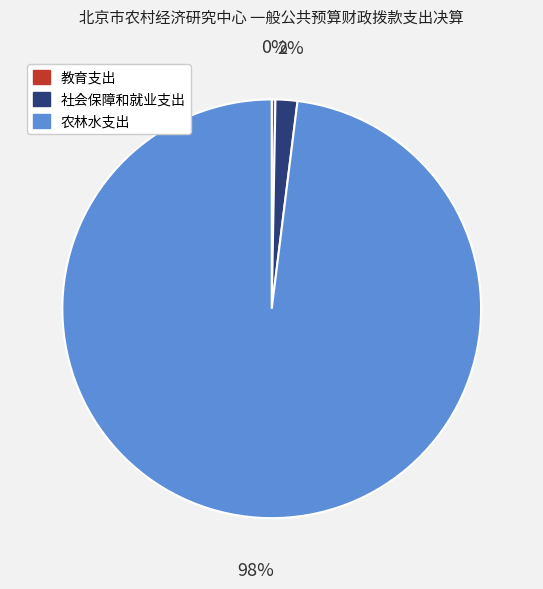

Rank the categories by value from lowest to highest.

教育支出, 社会保障和就业支出, 农林水支出